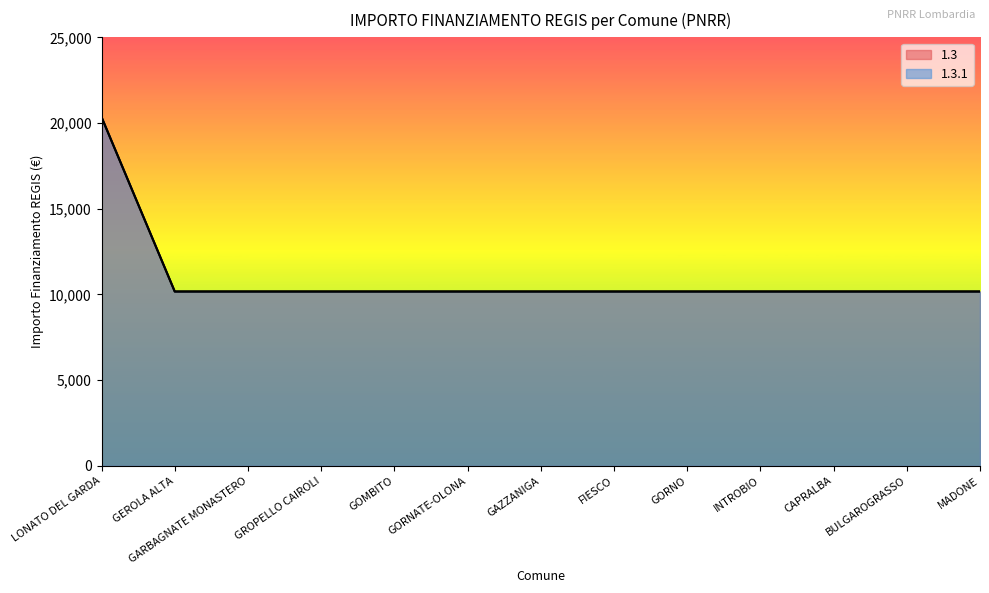

What position from the left is GROPELLO CAIROLI?

4